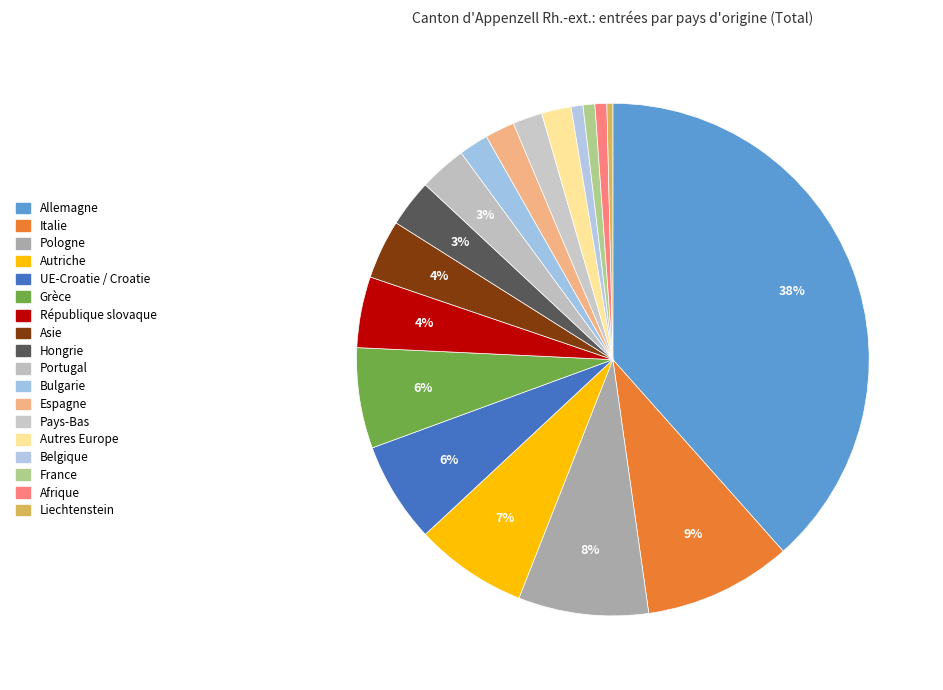

What is the change in value from Espagne to France?

-3